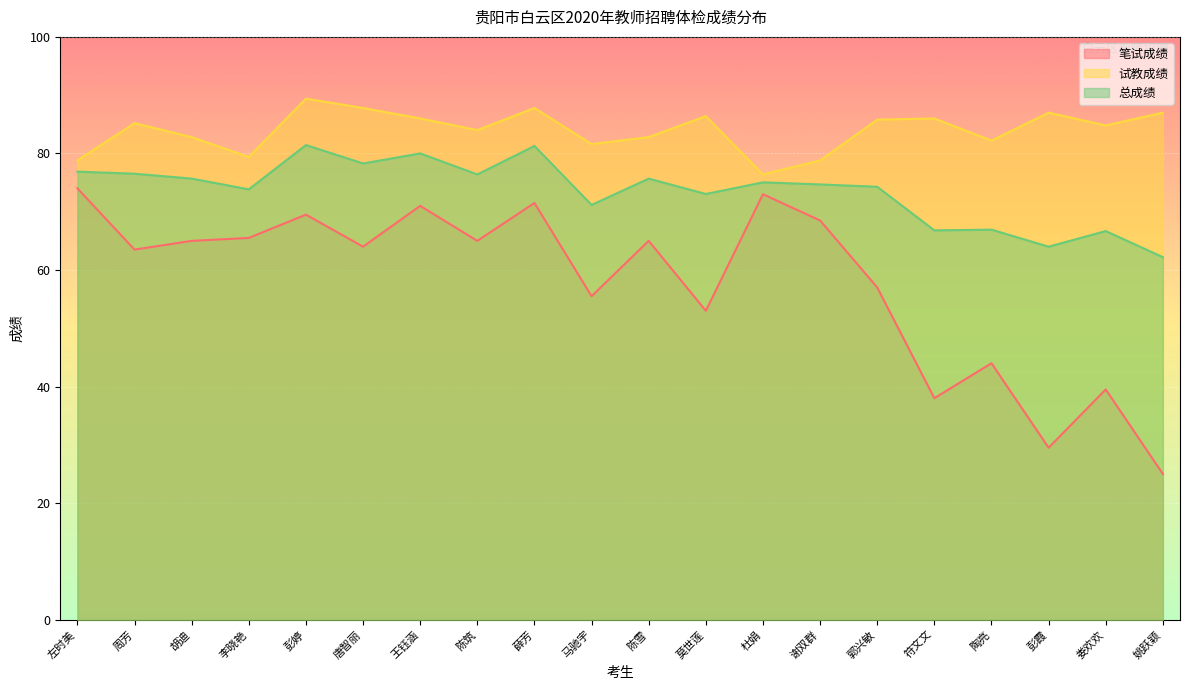

At which label does 试教成绩 reach its minimum?

杜娟